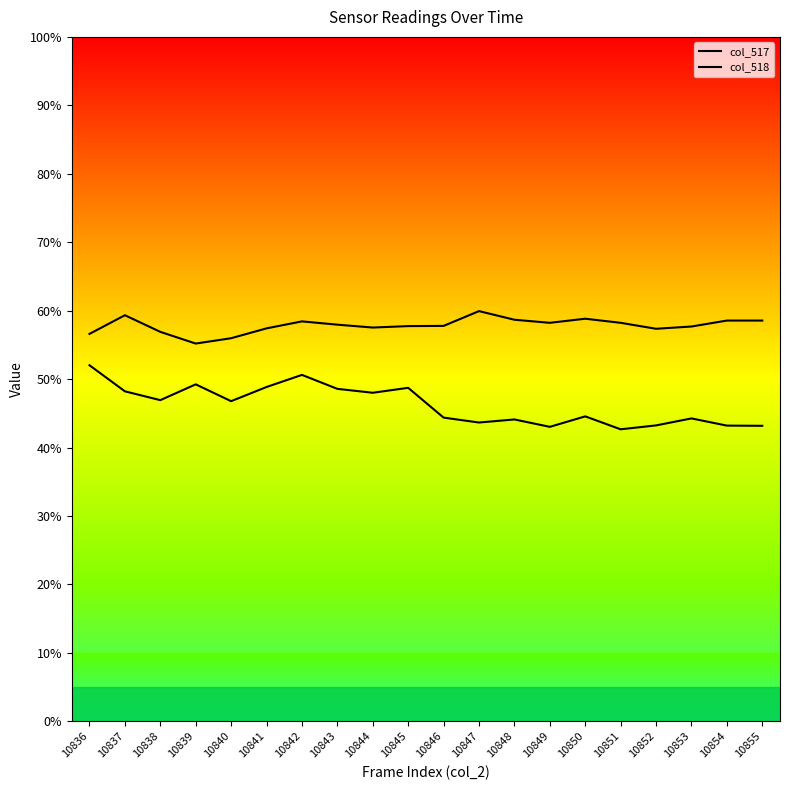

What is the value of the col_518 point at the 10th from the left?

57.7